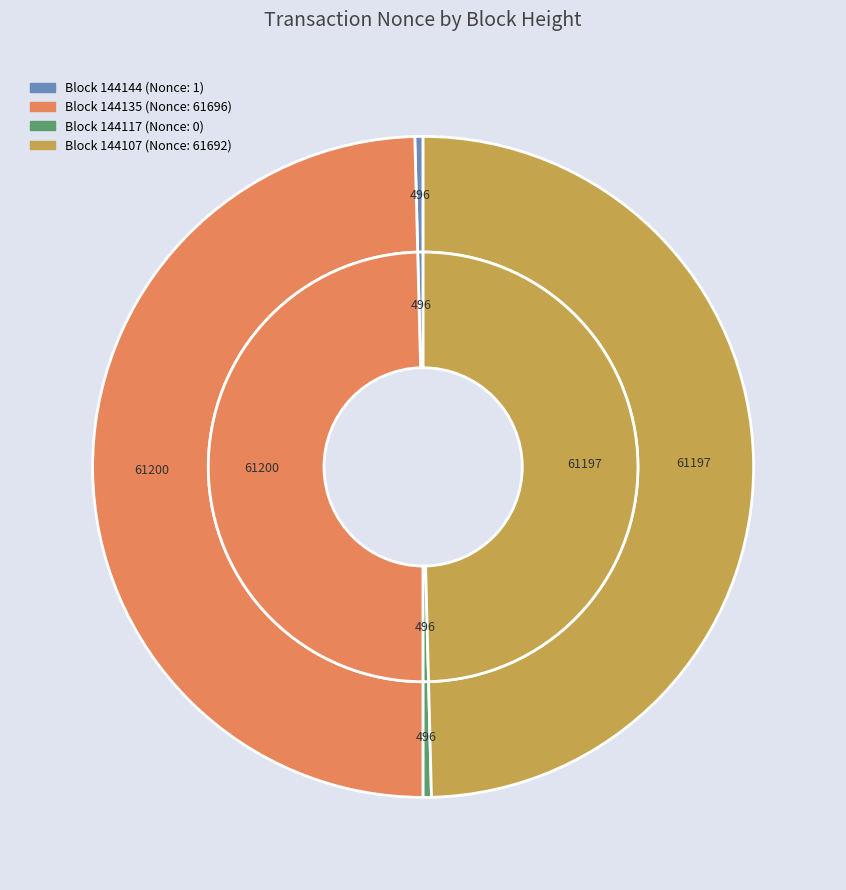

How many segments does this pie chart have?

4